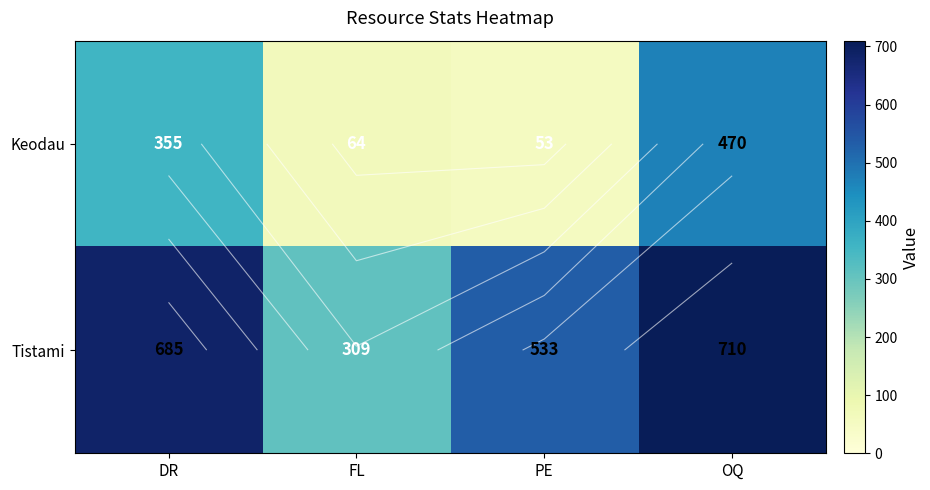

The value of Keodau at DR is 355. True or false?

True